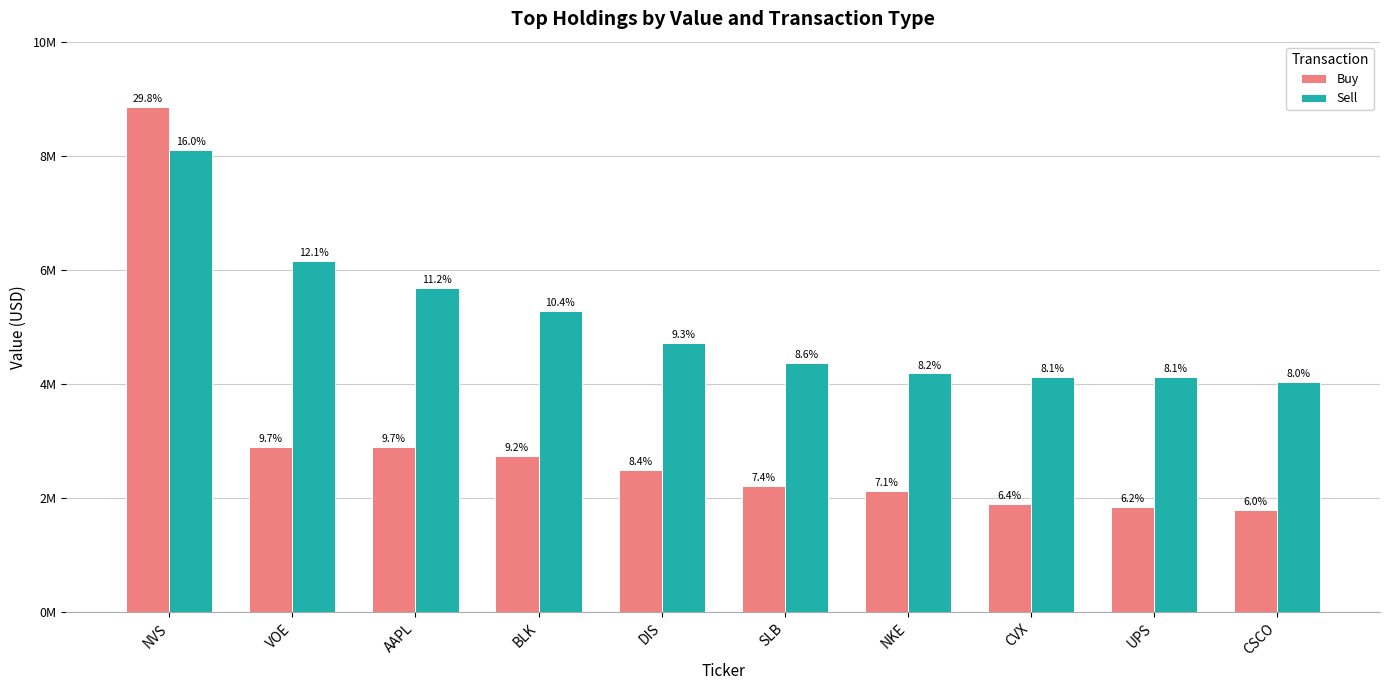

Are the bars horizontal?

No